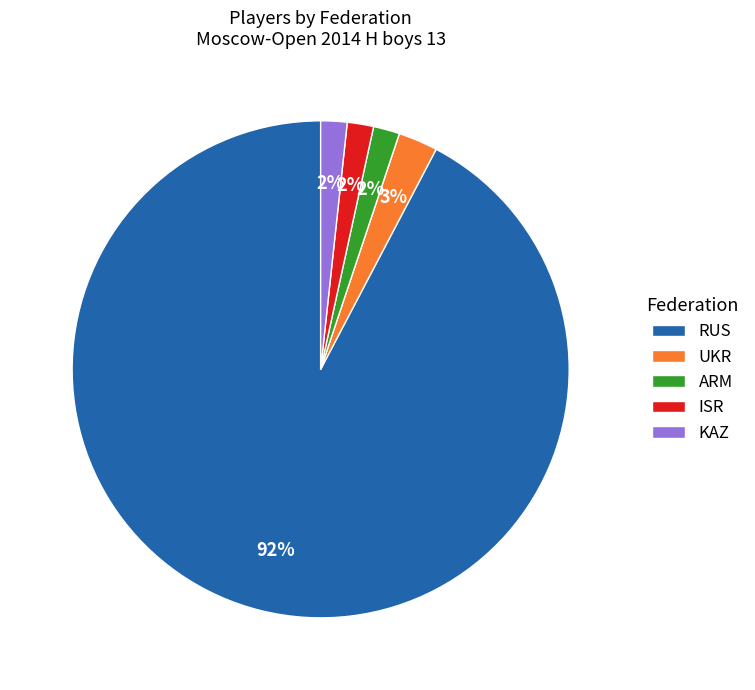

What is the largest slice in the pie chart?

RUS